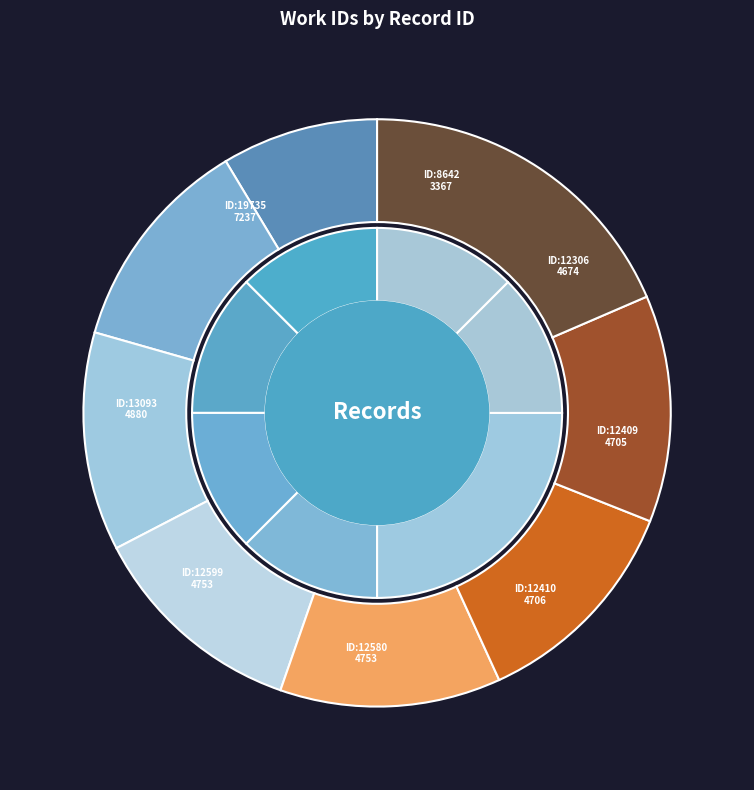

True or false: 8642 accounts for 1% of the total.

False